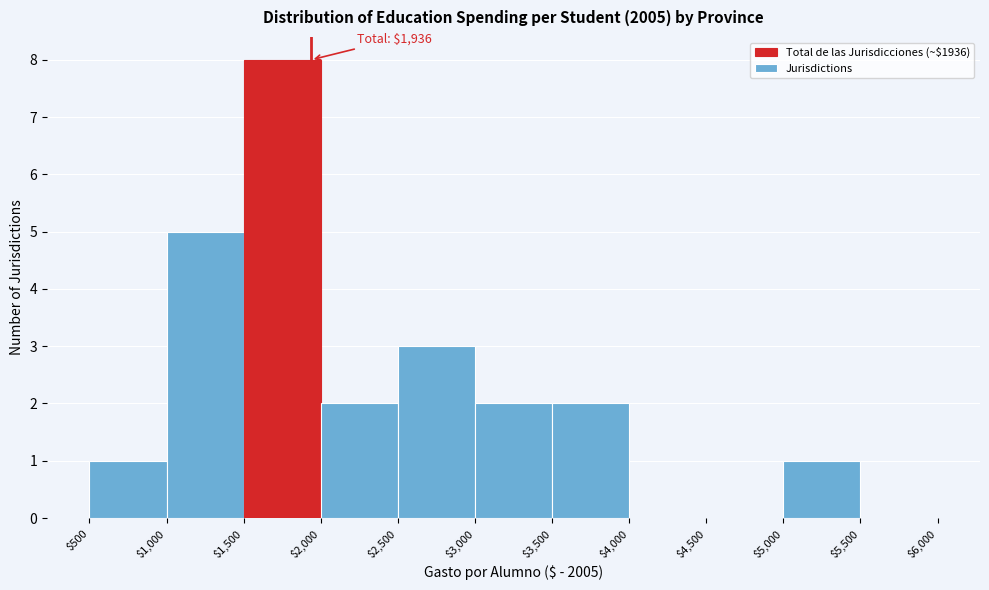

Over which range of the x-axis is the bar tallest?

$1,500 to $2,000